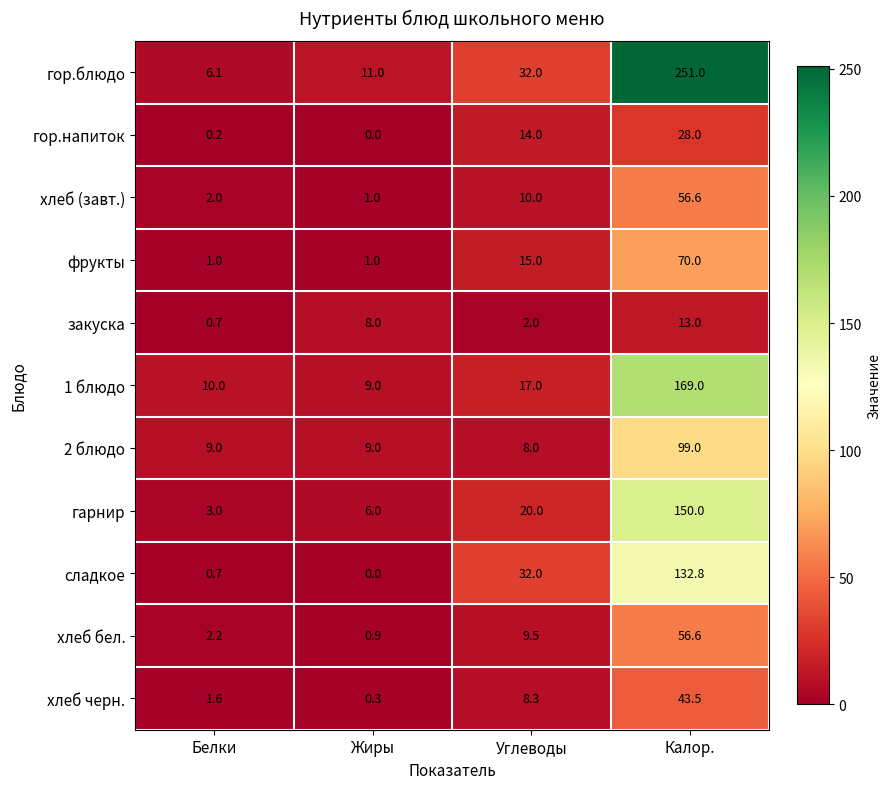

Which series has the largest range (max minus min)?

гор.блюдо